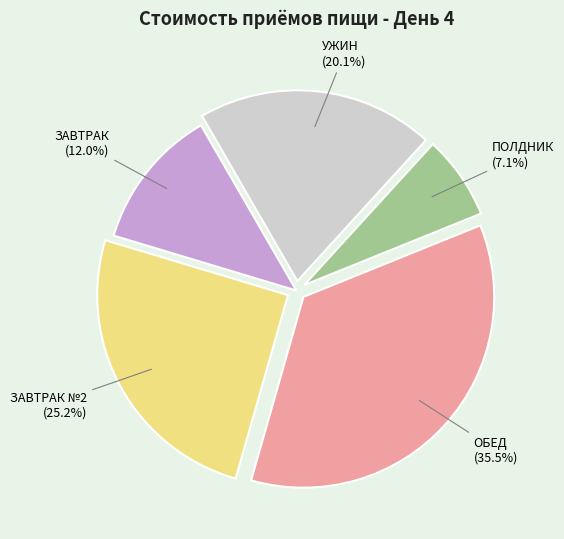

Is there any slice that represents more than half of the pie?

No